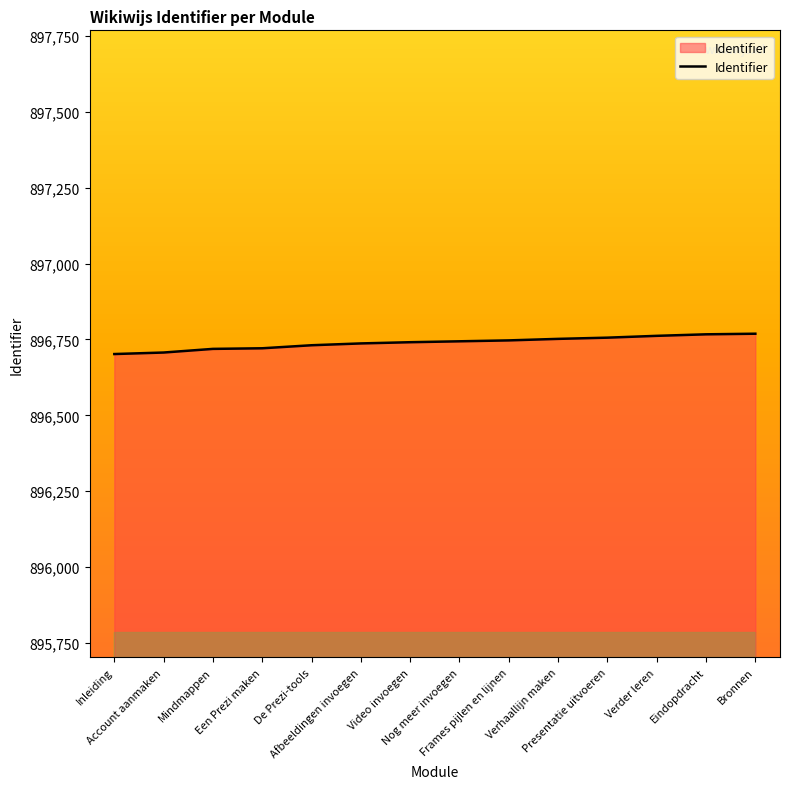

What is the difference between the values at Afbeeldingen invoegen and Bronnen?

32